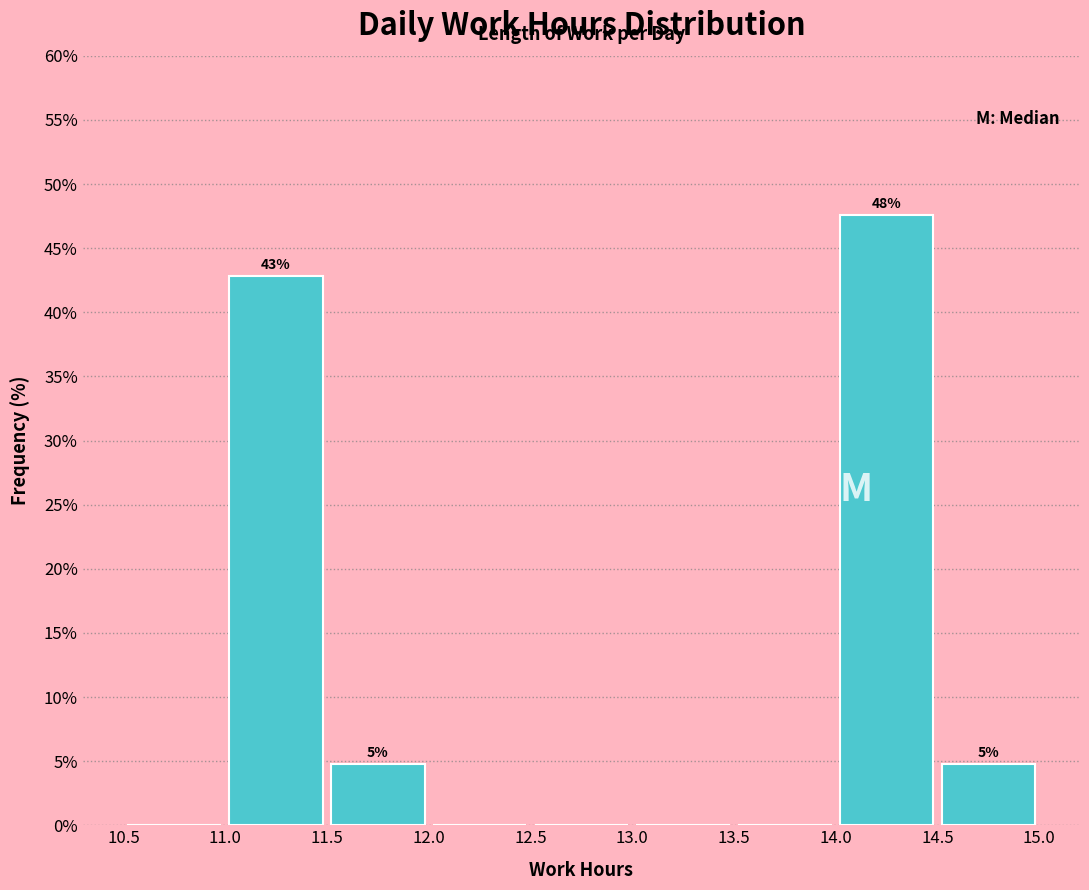

Over which range of the x-axis is the bar tallest?

14.0 to 14.5